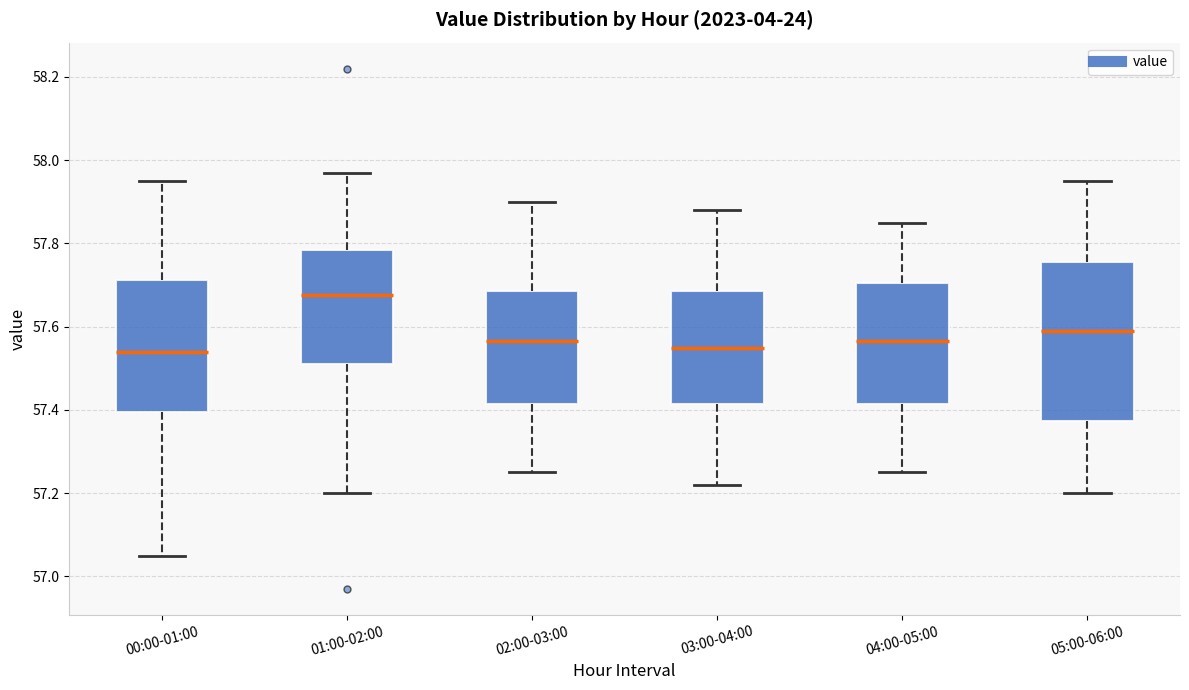

Where is the upper edge of the box for 00:00-01:00 on the y-axis? The values are not printed on the chart, so give them approximately, as read against the axis.

57.72